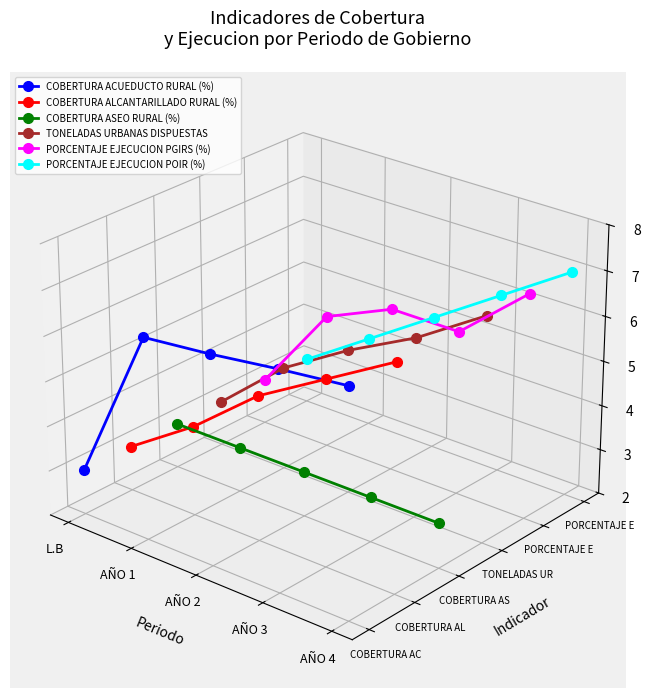

What are all the series names shown in the legend?

COBERTURA ACUEDUCTO RURAL (%), COBERTURA ALCANTARILLADO RURAL (%), COBERTURA ASEO RURAL (%), TONELADAS URBANAS DISPUESTAS, PORCENTAJE EJECUCION PGIRS (%), PORCENTAJE EJECUCION POIR (%)